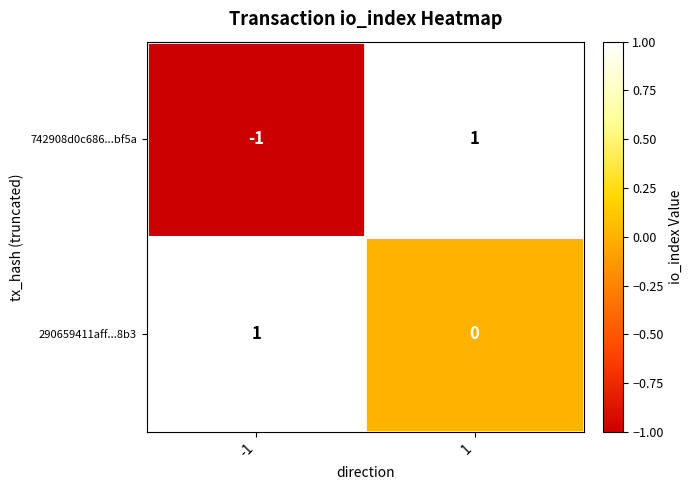

Is the value of 290659411aff...8b3 at 1 greater than the value of 742908d0c686...bf5a at -1?

Yes